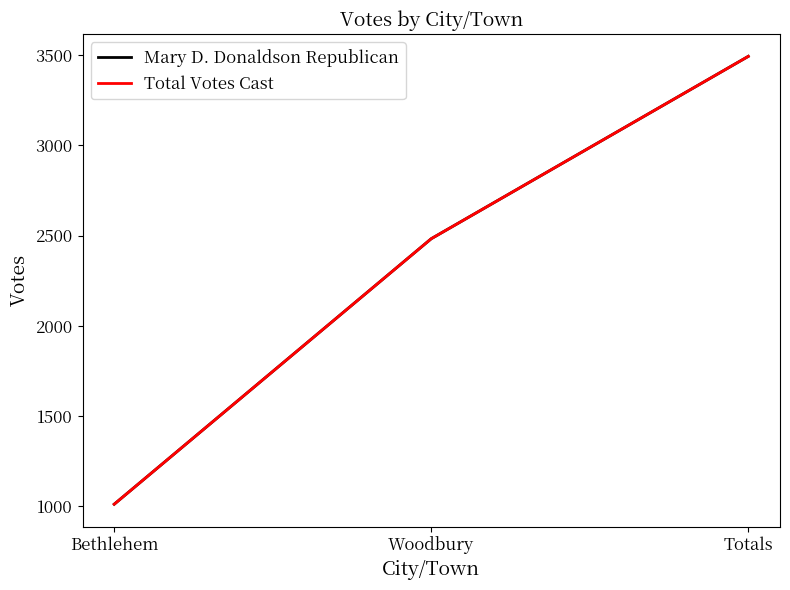

Does the chart display data point markers on the line(s)?

No